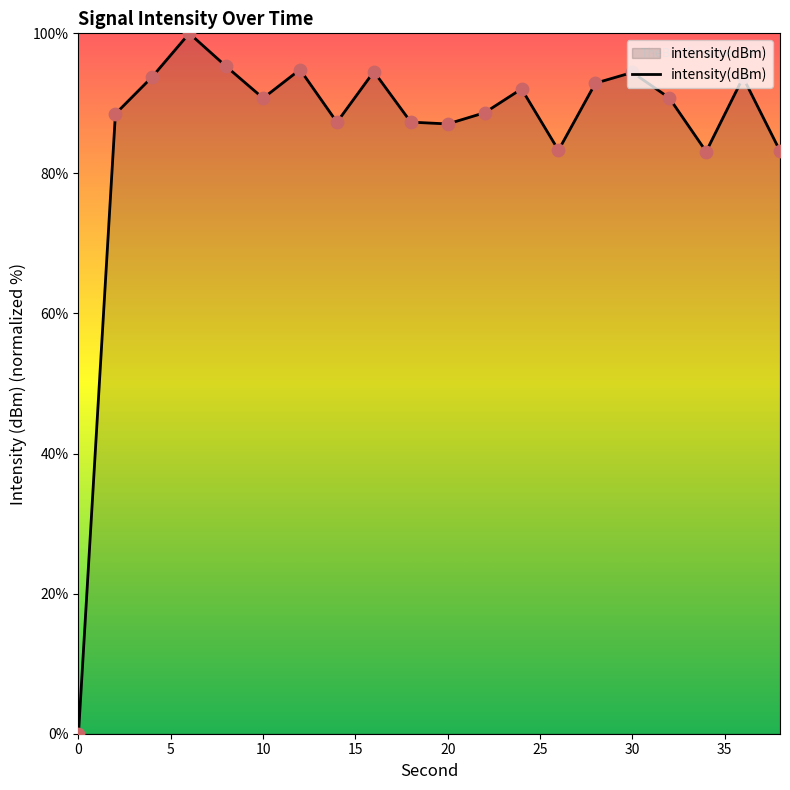

What is the difference between the maximum and minimum values?

100.0